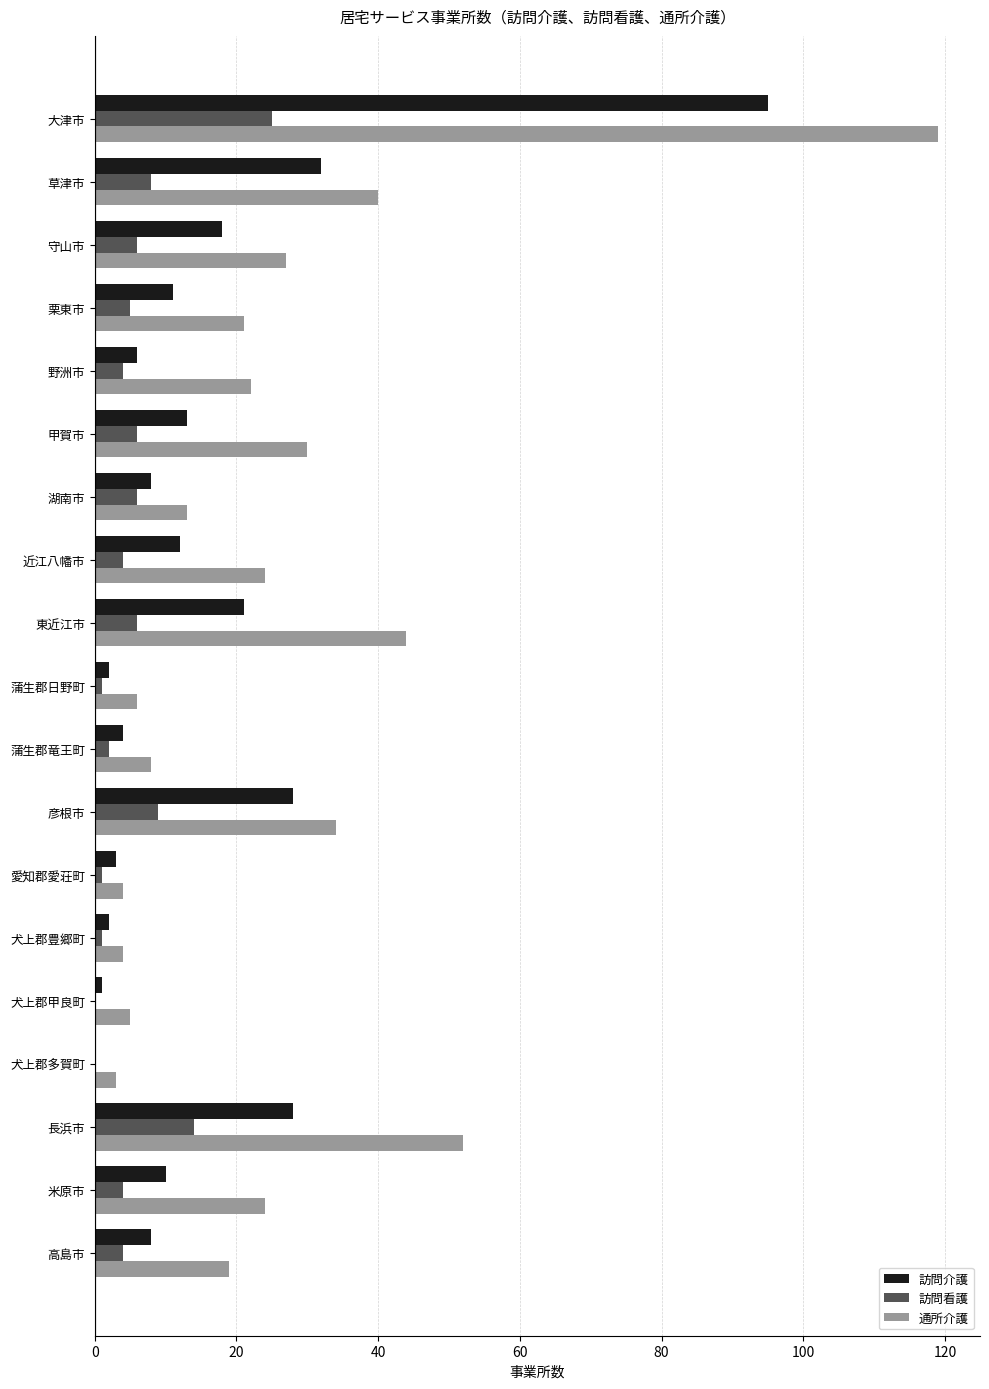

At which category is the sum across all series the highest?

大津市